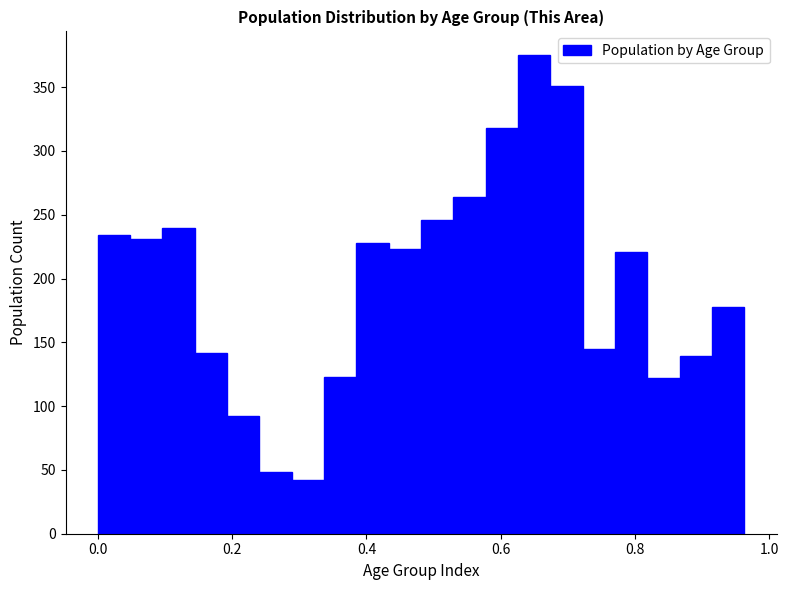

Around what value on the x-axis is the tallest bar? Give the approximate position of its centre, as read against the axis.

0.64